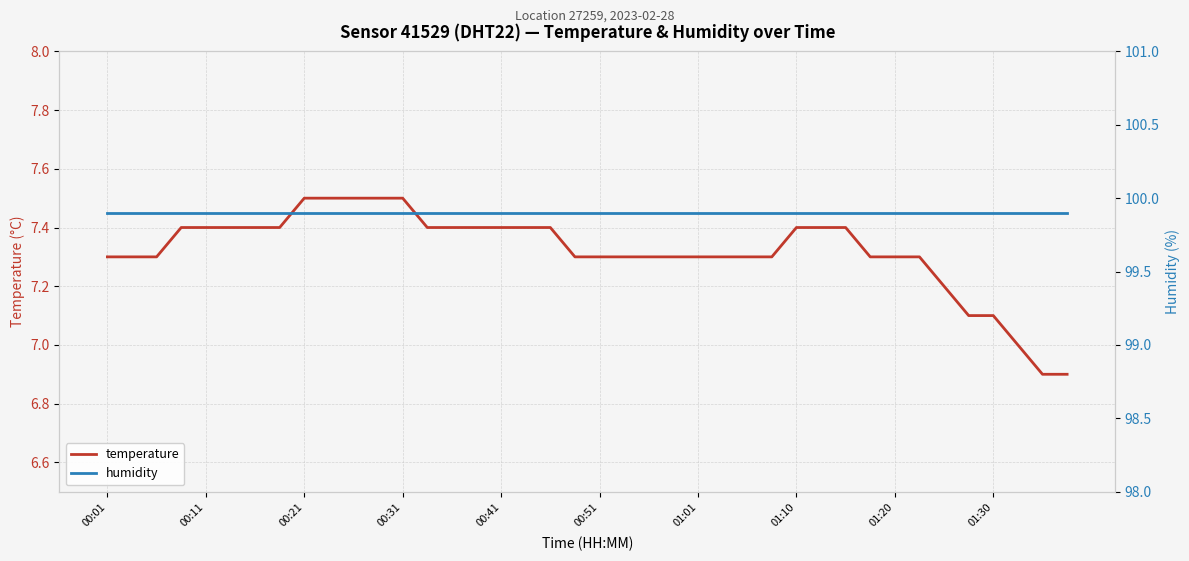

What is the total value across all series at 00:31?

107.4